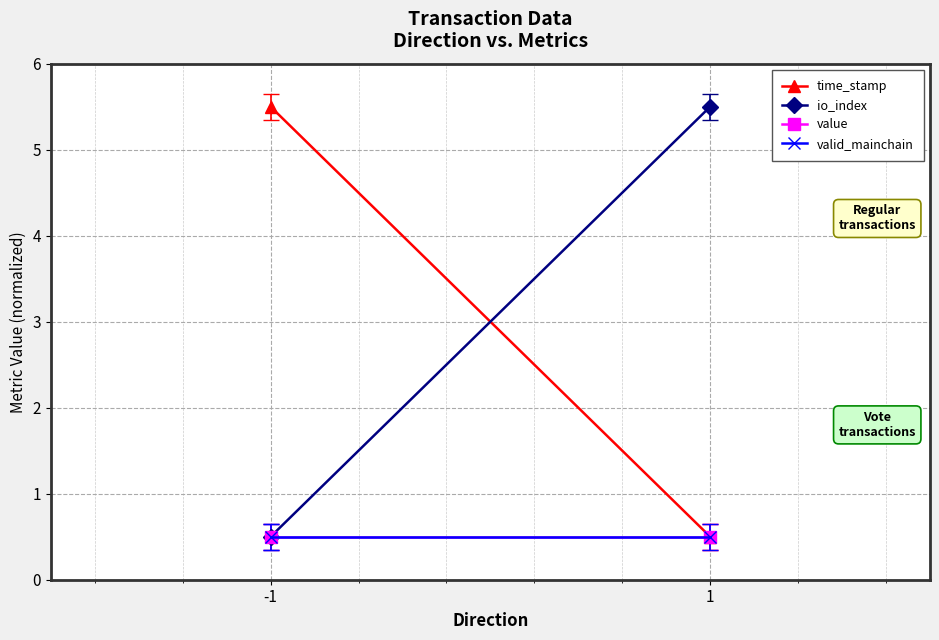

How many lines are shown in the chart?

4